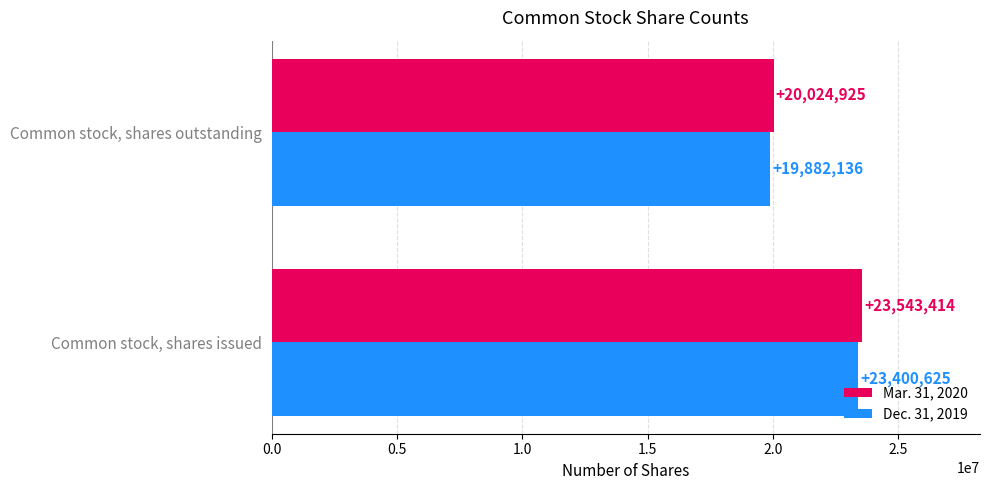

List the series in order of their peak value, lowest first.

Dec. 31, 2019, Mar. 31, 2020